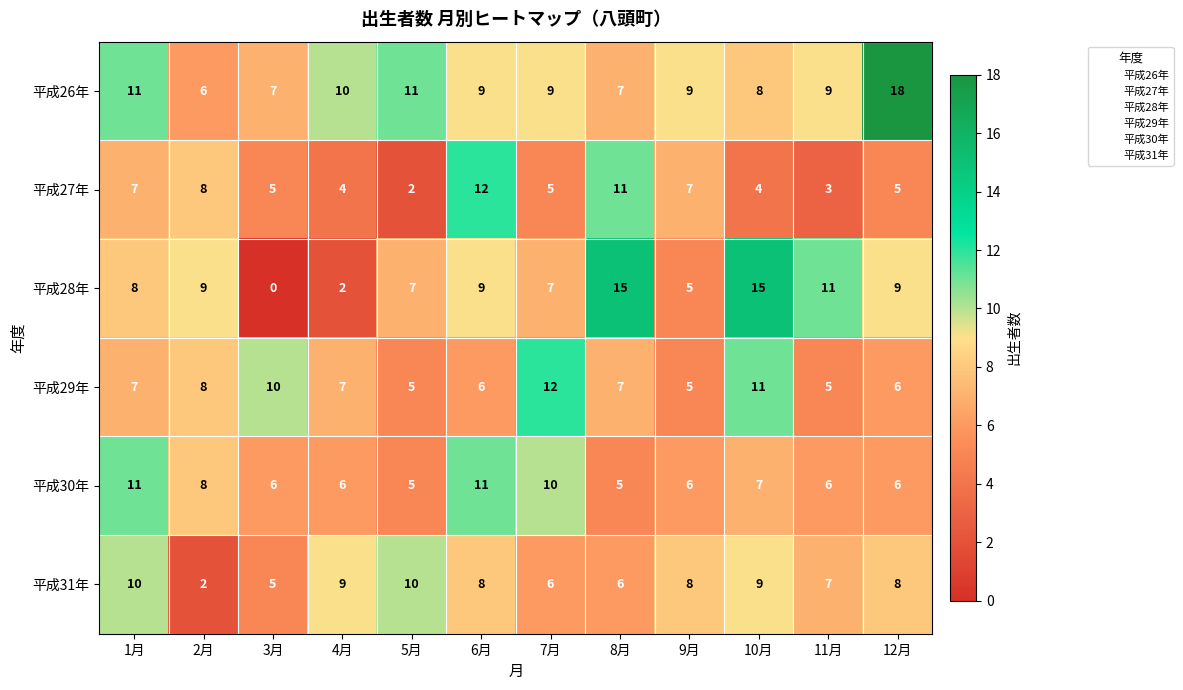

Which series has the largest range (max minus min)?

平成28年